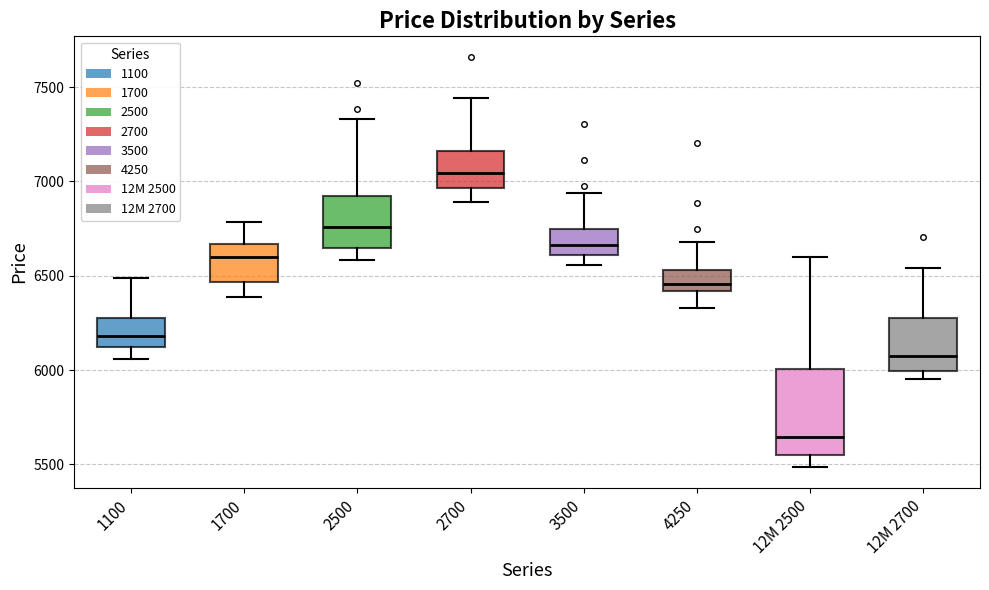

Reading left to right, read every box against the y-axis: the position of its median line, the range the box covers, and the ends of its whiskers. The values are not printed on the chart, so give them approximately, as read against the axis.

1100: median 6200, box 6100 to 6300, whiskers 6050 to 6500
1700: median 6600, box 6450 to 6650, whiskers 6400 to 6800
2500: median 6750, box 6650 to 6900, whiskers 6600 to 7350
2700: median 7050, box 6950 to 7150, whiskers 6900 to 7450
3500: median 6650, box 6600 to 6750, whiskers 6550 to 6950
4250: median 6450, box 6400 to 6550, whiskers 6350 to 6700
12M 2500: median 5650, box 5550 to 6000, whiskers 5500 to 6600
12M 2700: median 6050, box 6000 to 6250, whiskers 5950 to 6550